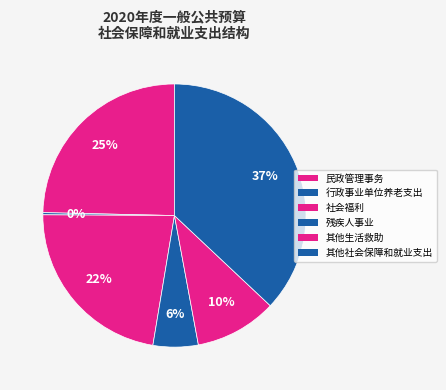

To the nearest percent, what is the difference between the largest and smallest slice percentages?

37%